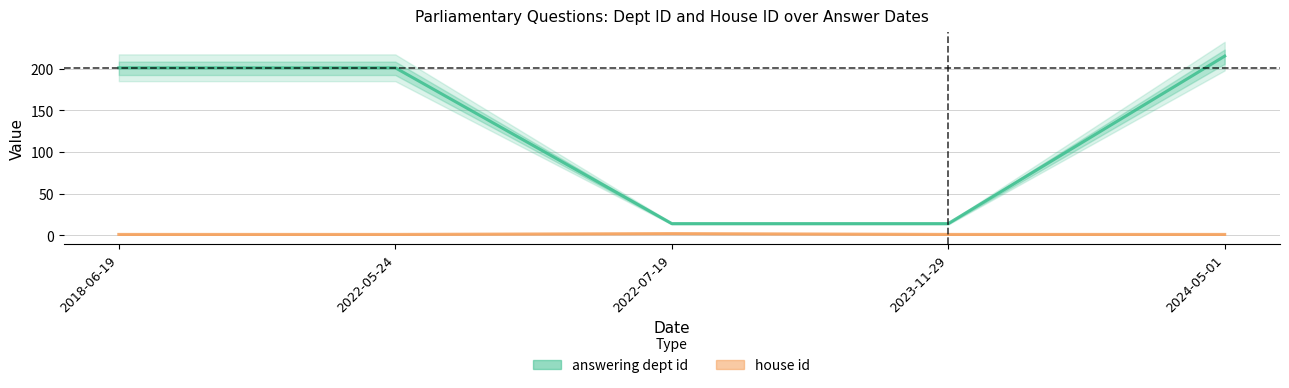

True or false: house id has more than 0 points higher than both neighbors.

True